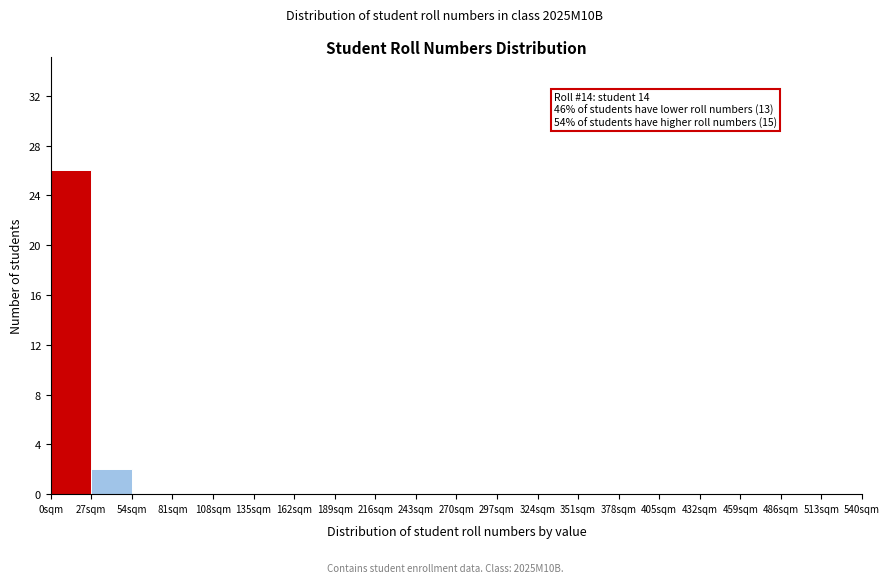

Over which range of the x-axis is the bar tallest?

0 to 27